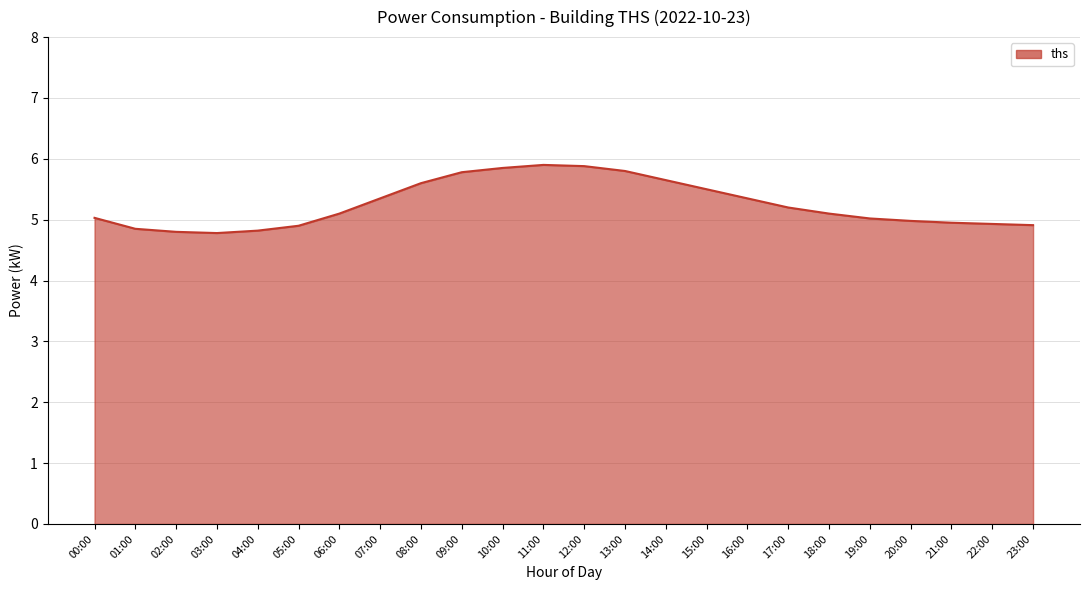

What is the difference between the maximum and minimum values?

1.1